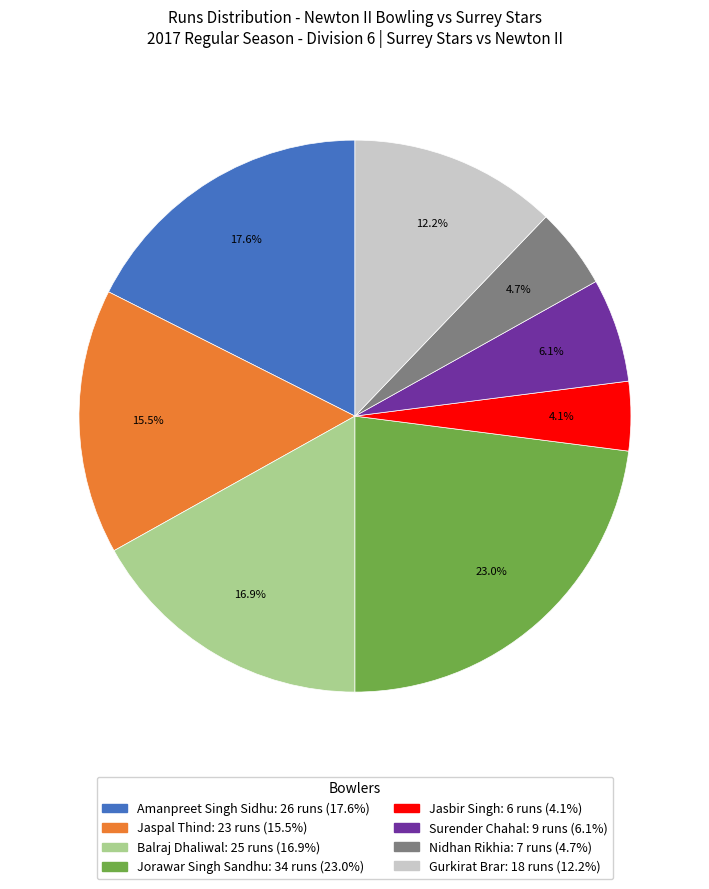

Which category has the smallest portion of the pie?

Jasbir Singh